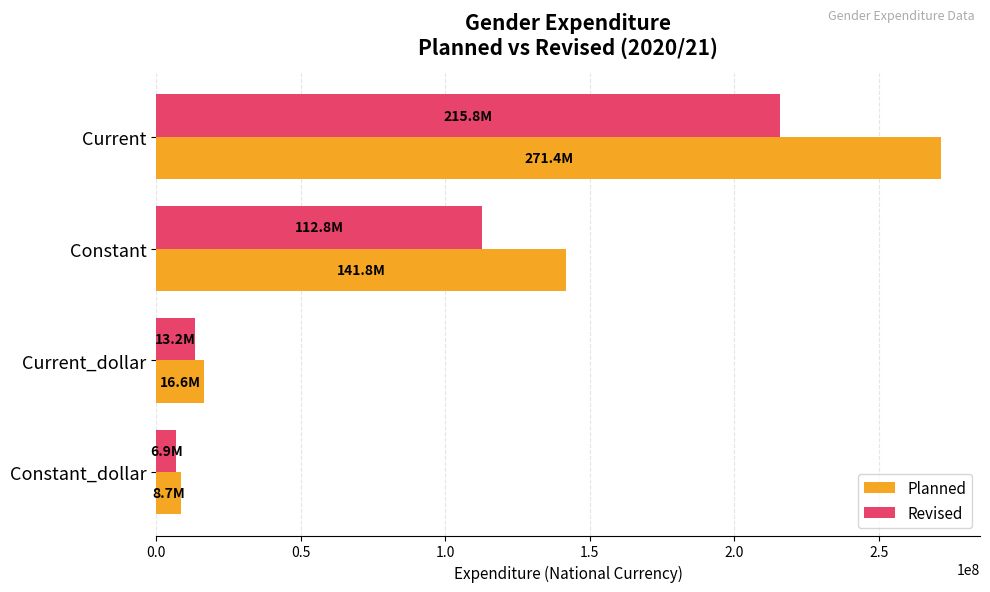

List the labels in order of Planned value, largest first.

Current, Constant, Current_dollar, Constant_dollar